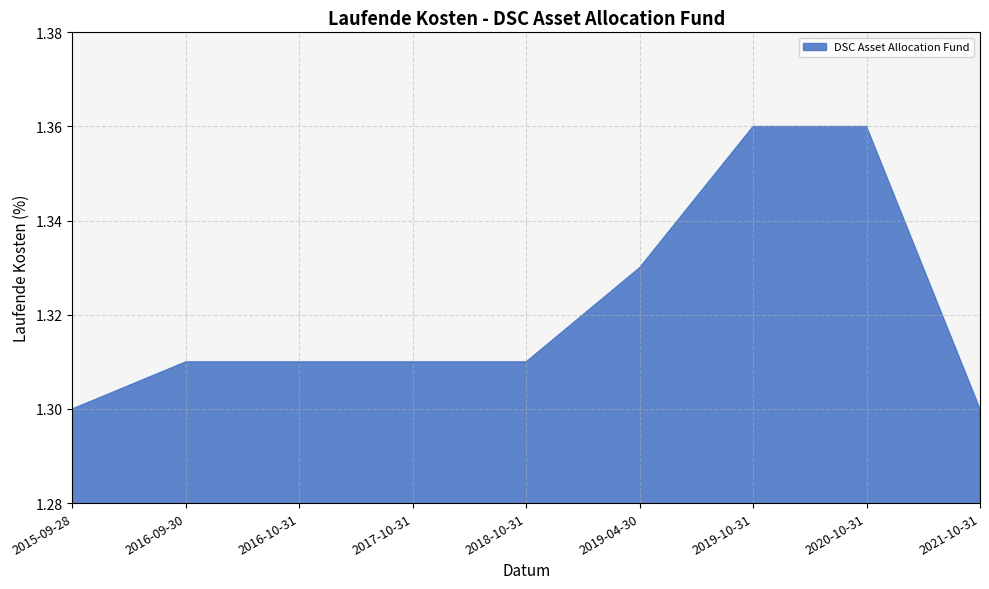

What is the ratio of the value at 2021-10-31 to the value at 2016-09-30?

1.0